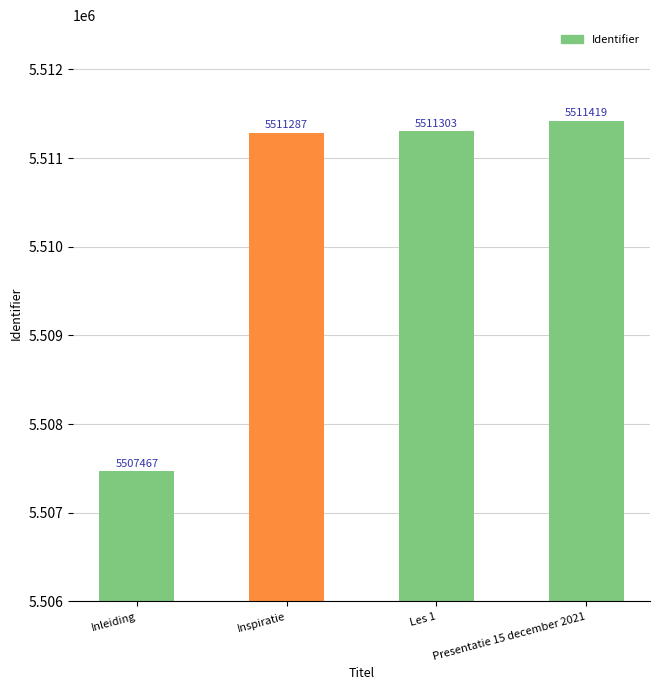

What is the approximate value at Inspiratie?

5511287